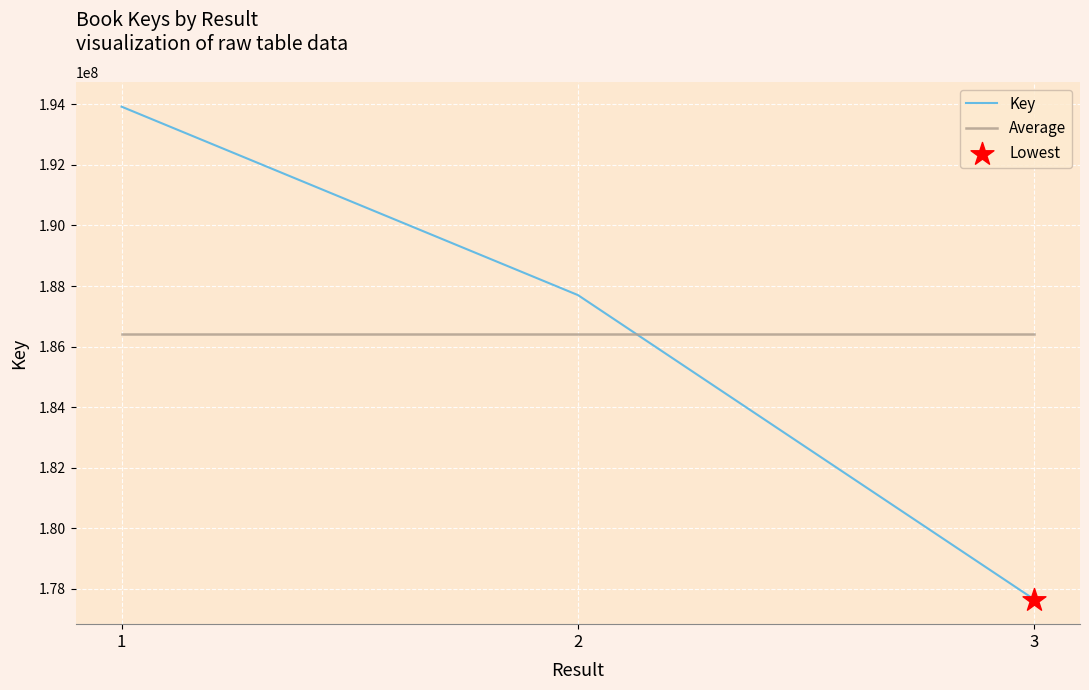

What is the total value across all series at 1?

380345174